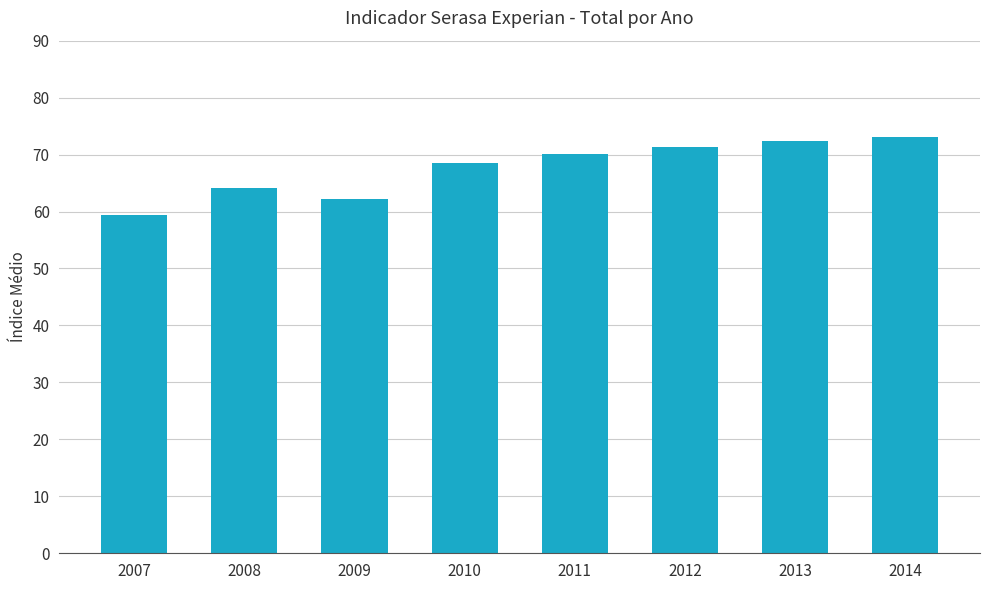

Which label corresponds to the smallest value in the chart?

2007